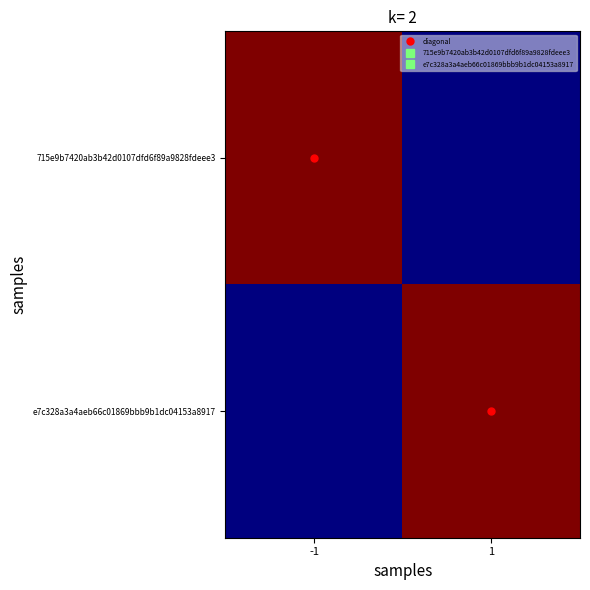

Reading right to left, list all the values displayed in this chart.

715e9b7420ab3b42d0107dfd6f89a9828fdeee3: 1=1691100813	-1=1700825355
e7c328a3a4aeb66c01869bbb9b1dc04153a8917: 1=1700825355	-1=1691100813